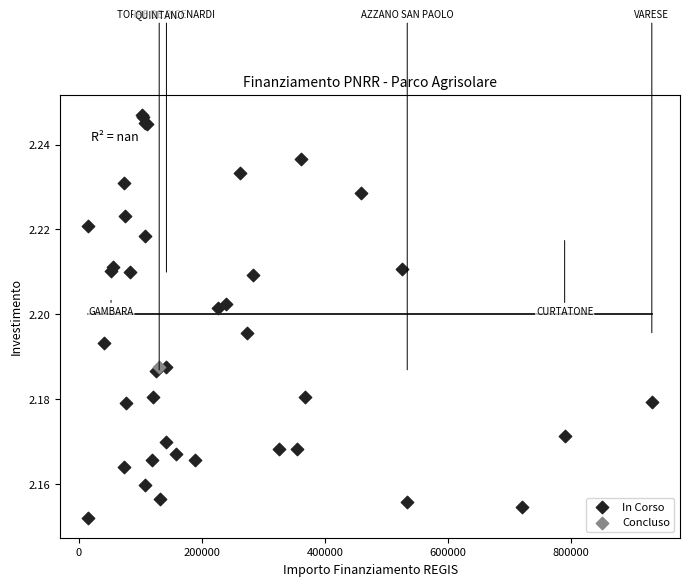

What are all the series names shown in the legend?

In Corso, Concluso